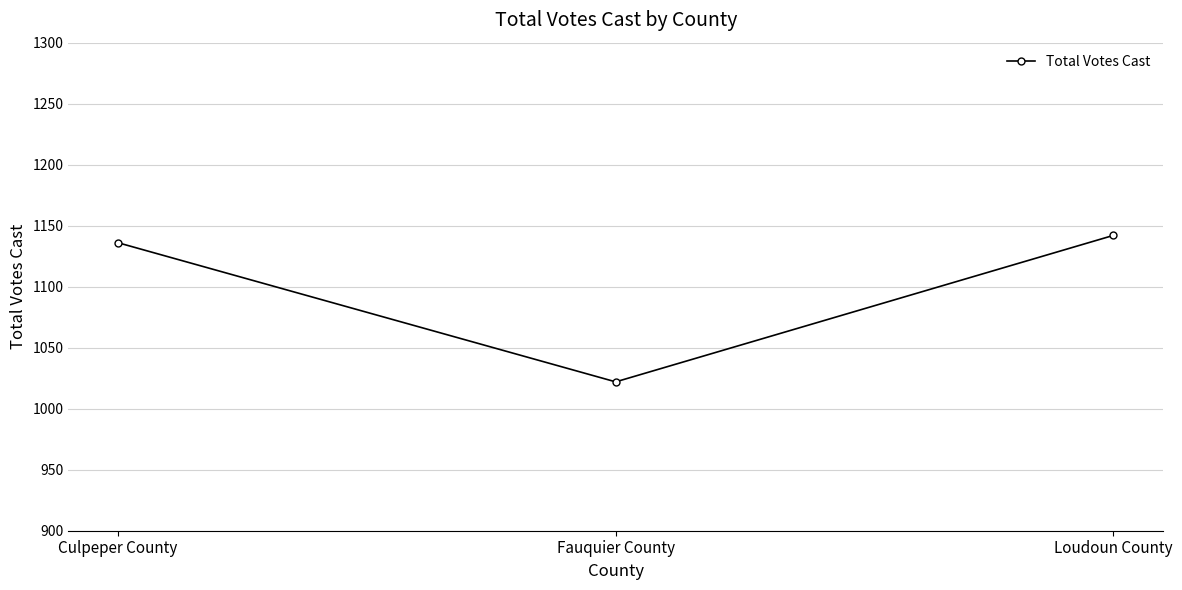

What position from the right is Loudoun County?

1